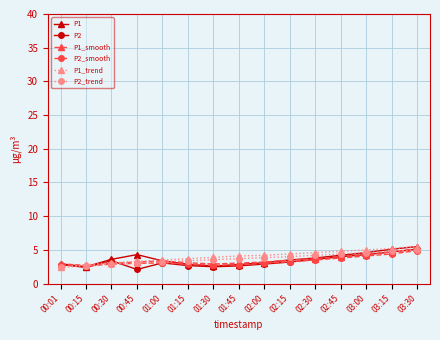

The value of P1 at 02:15 is 3.5. True or false?

True